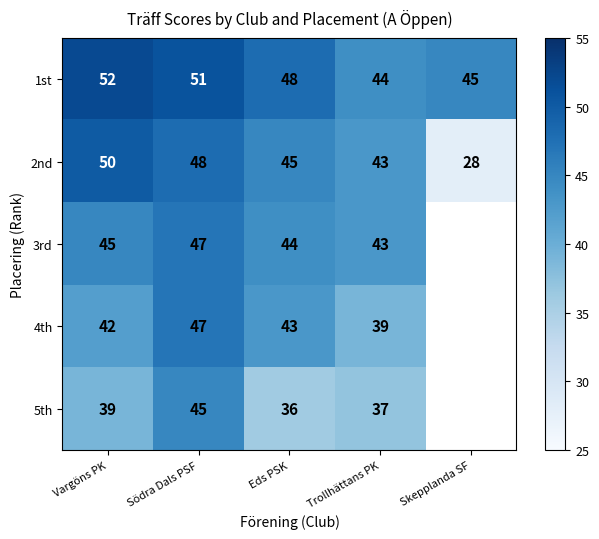

Rank the series at Eds PSK from highest to lowest value.

1st, 2nd, 3rd, 4th, 5th